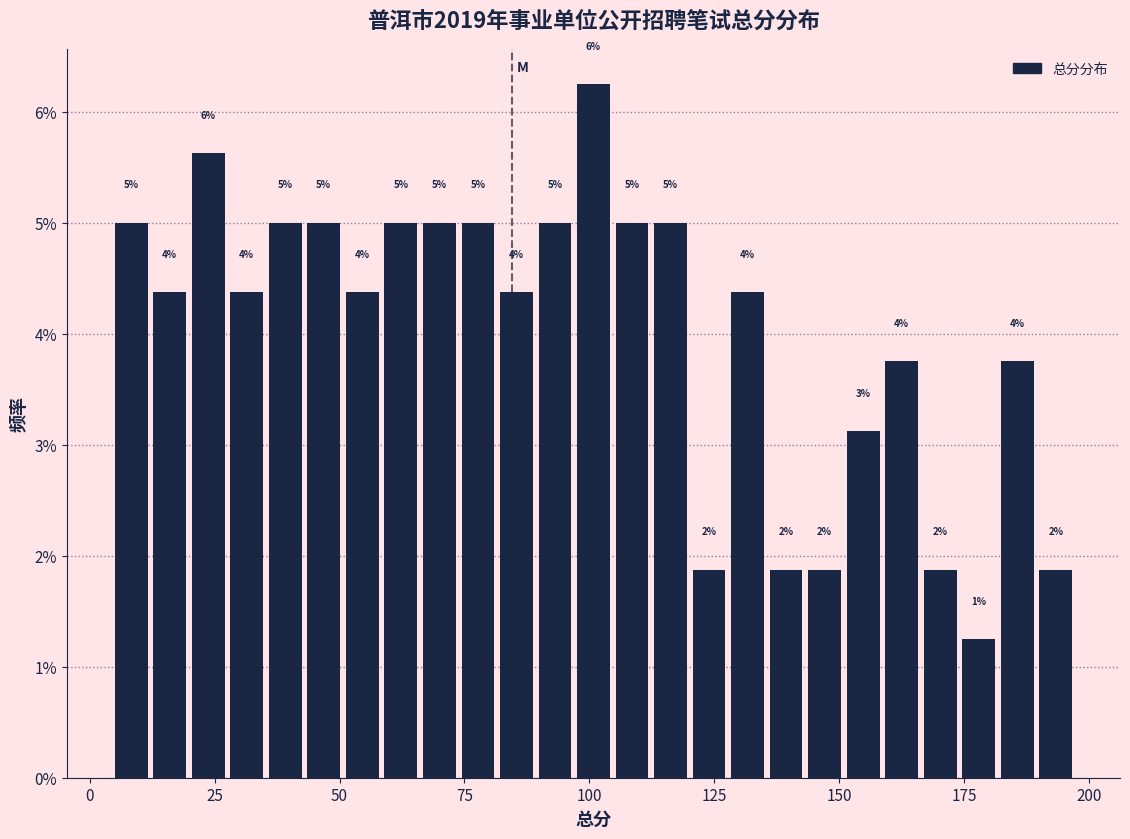

Read against the x-axis, roughly where is the centre of the tallest bar?

100